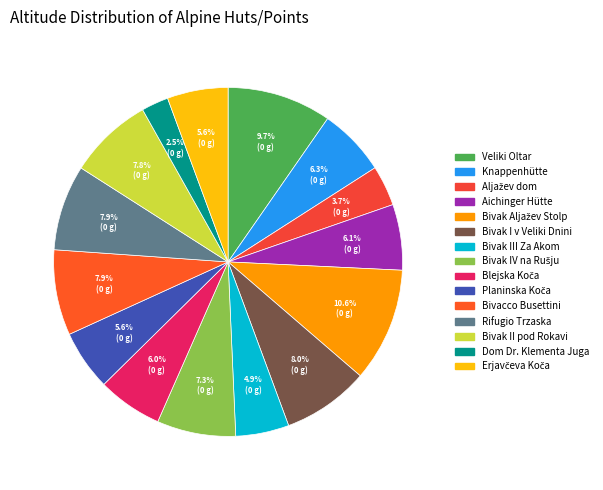

To the nearest percent, what portion does Bivacco Busettini represent?

8%